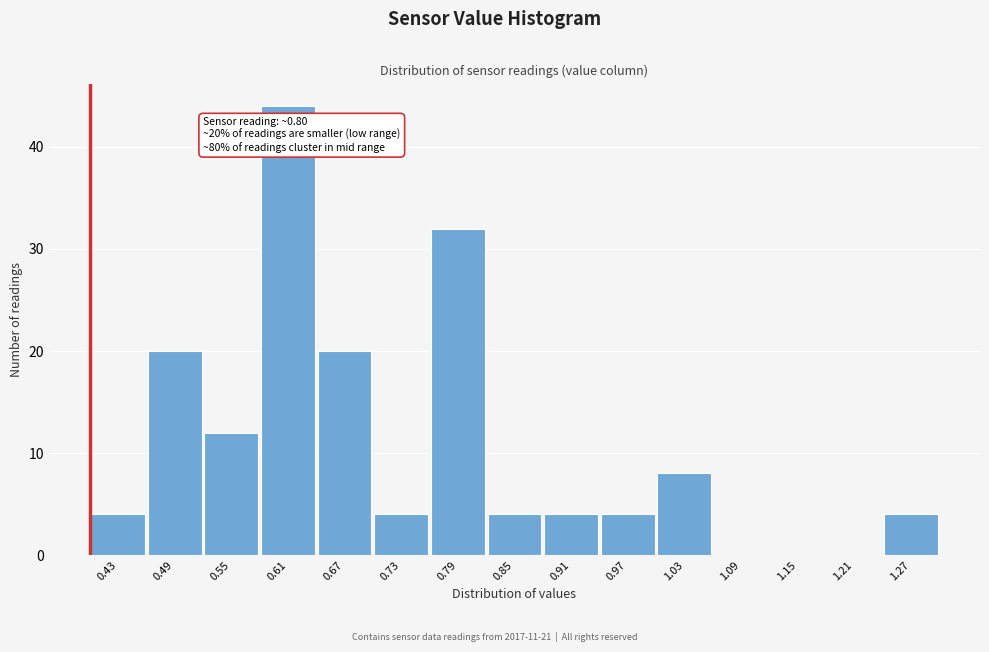

Which range on the x-axis has the tallest bar?

0.58 to 0.64